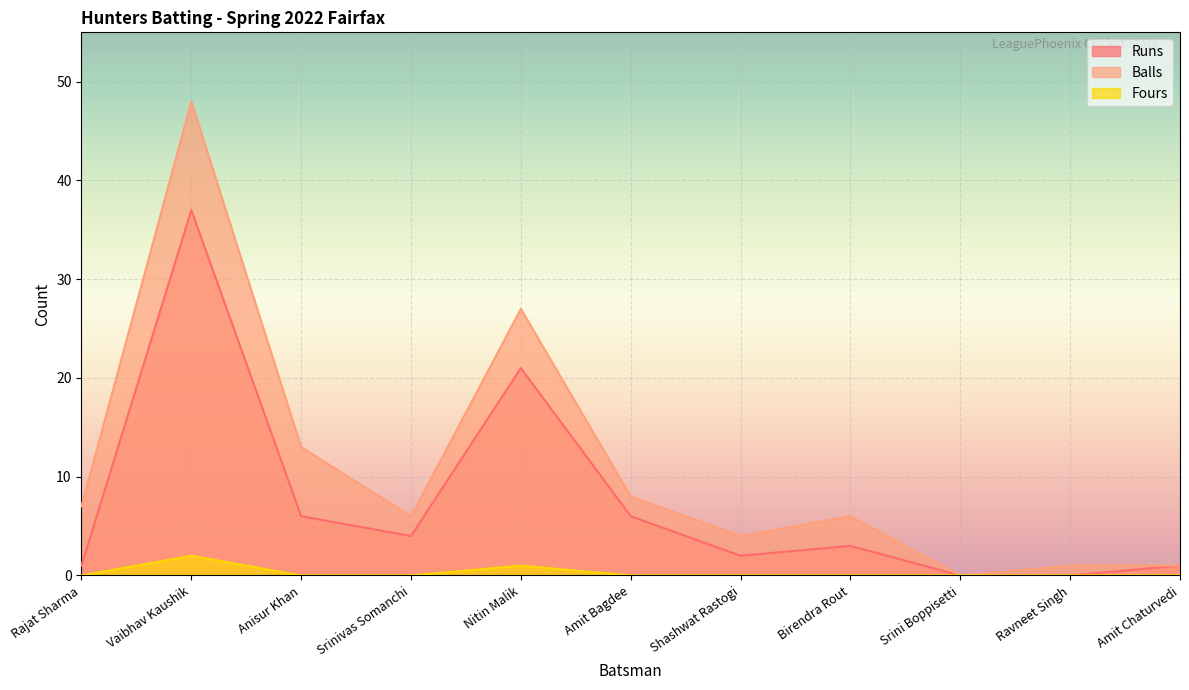

Rank the series at Ravneet Singh from highest to lowest value.

Balls, Runs, Fours